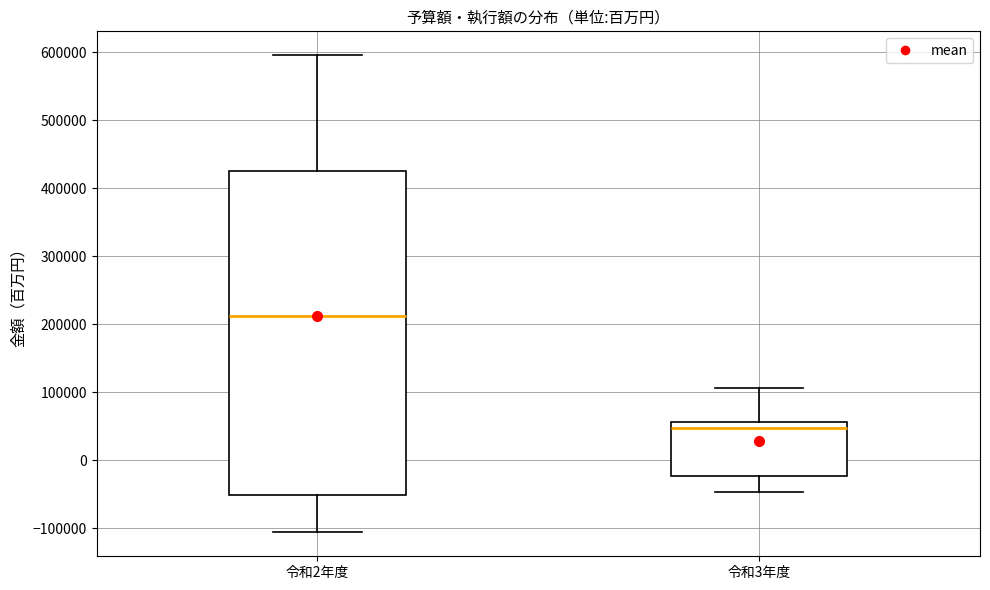

Which box's median line is the lowest?

令和3年度